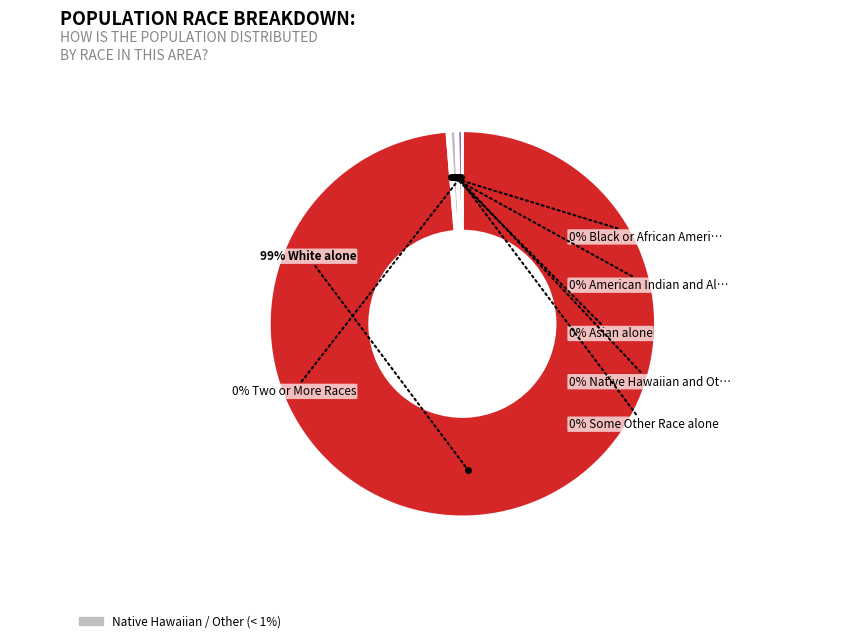

Is there a majority slice in this chart?

Yes